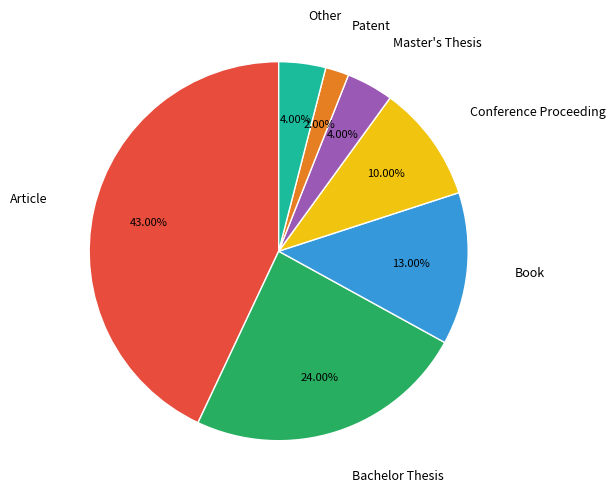

Is there any slice that represents more than half of the pie?

No